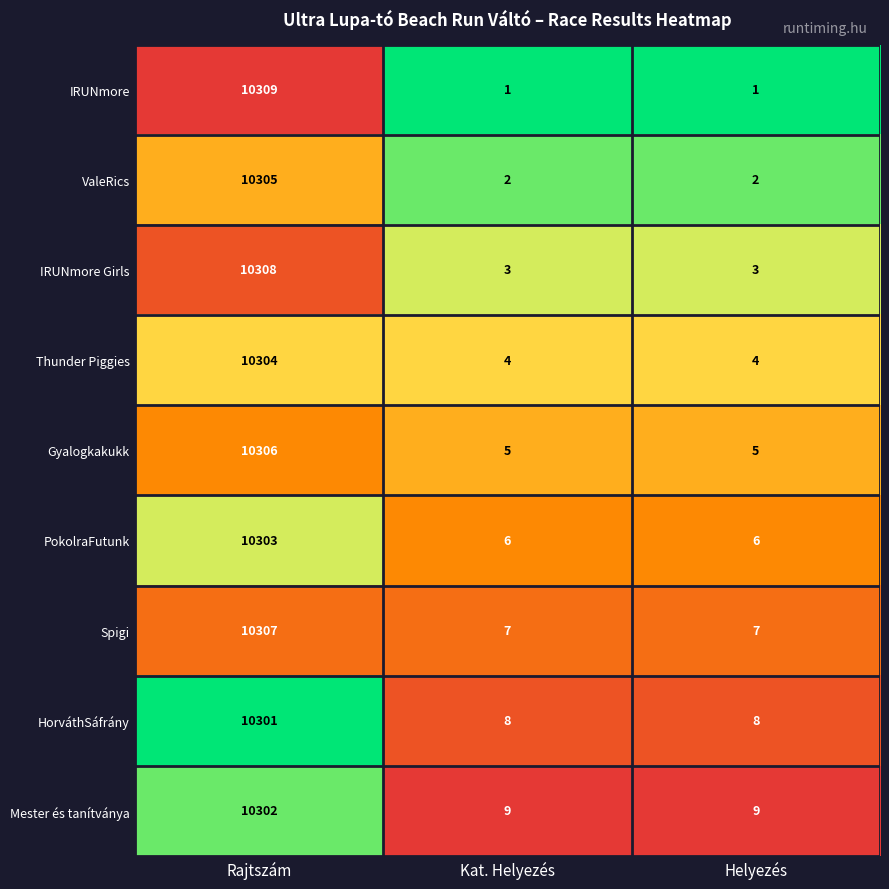

What is the difference between the highest and lowest values at Kat. Helyezés?

8